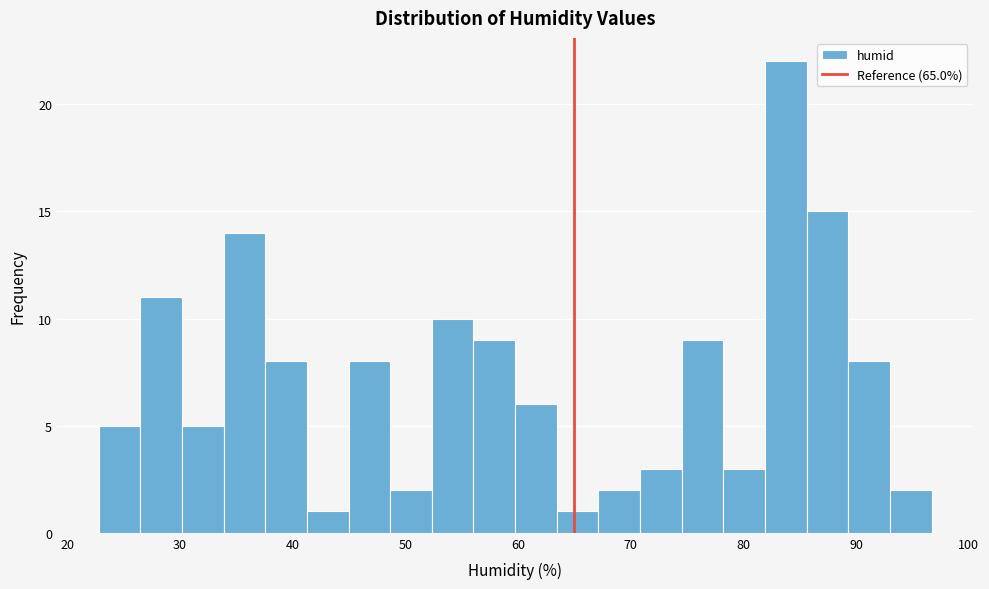

Read against the x-axis, roughly where is the centre of the tallest bar?

84